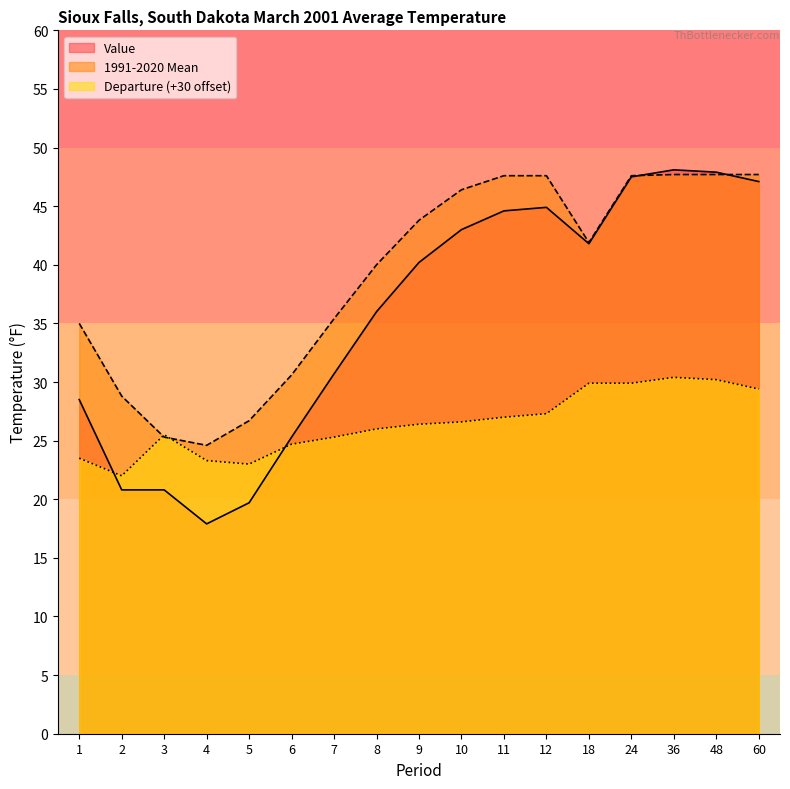

At how many categories does at least one series exceed 39?

10